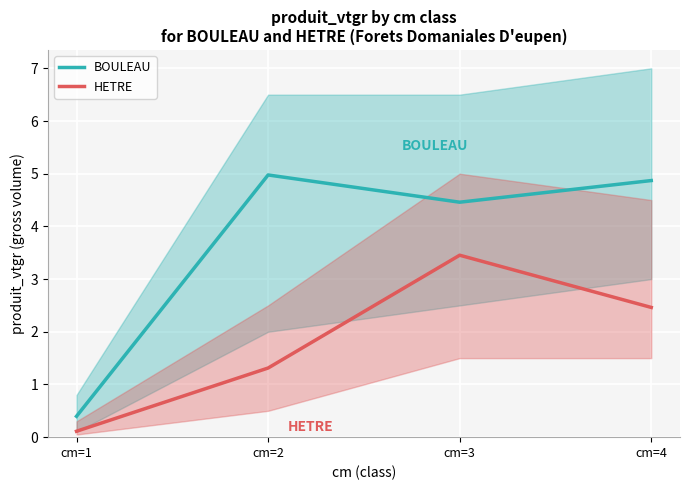

The BOULEAU series shows 1.7 at cm=4. True or false?

False